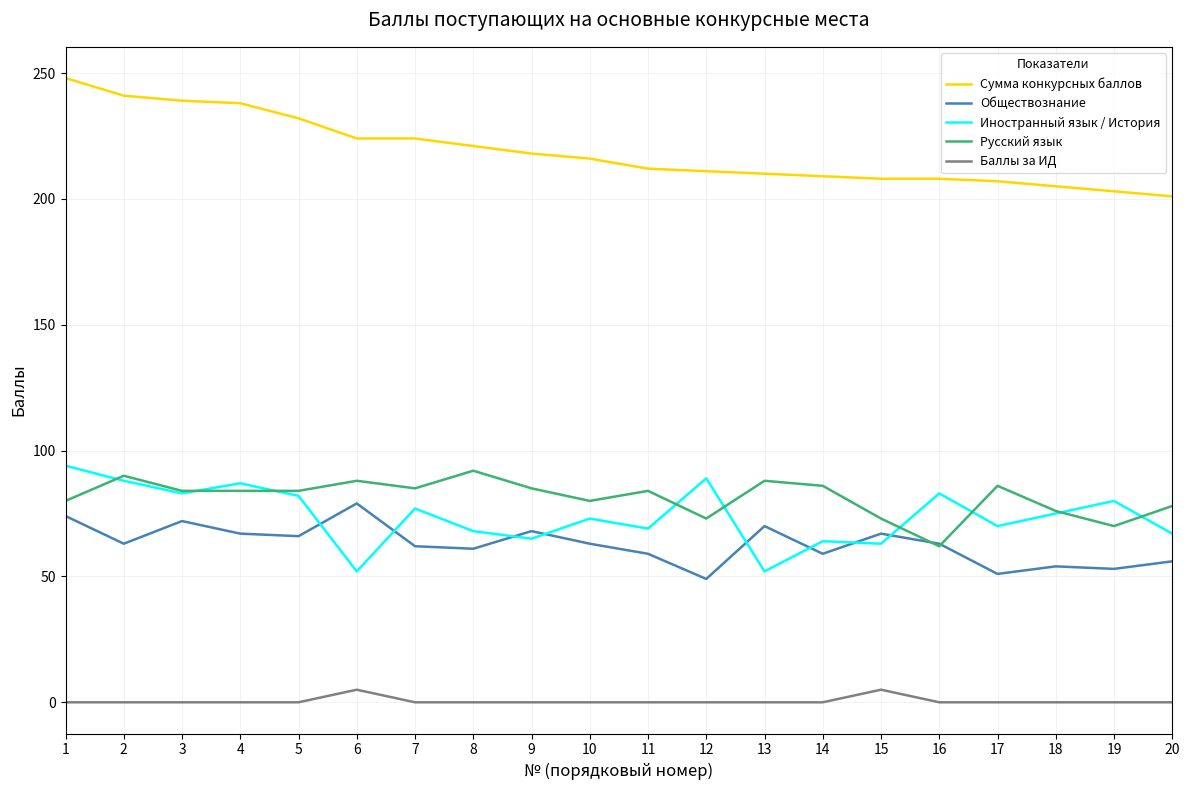

Is it true that Баллы за ИД equals 0 at 13?

True